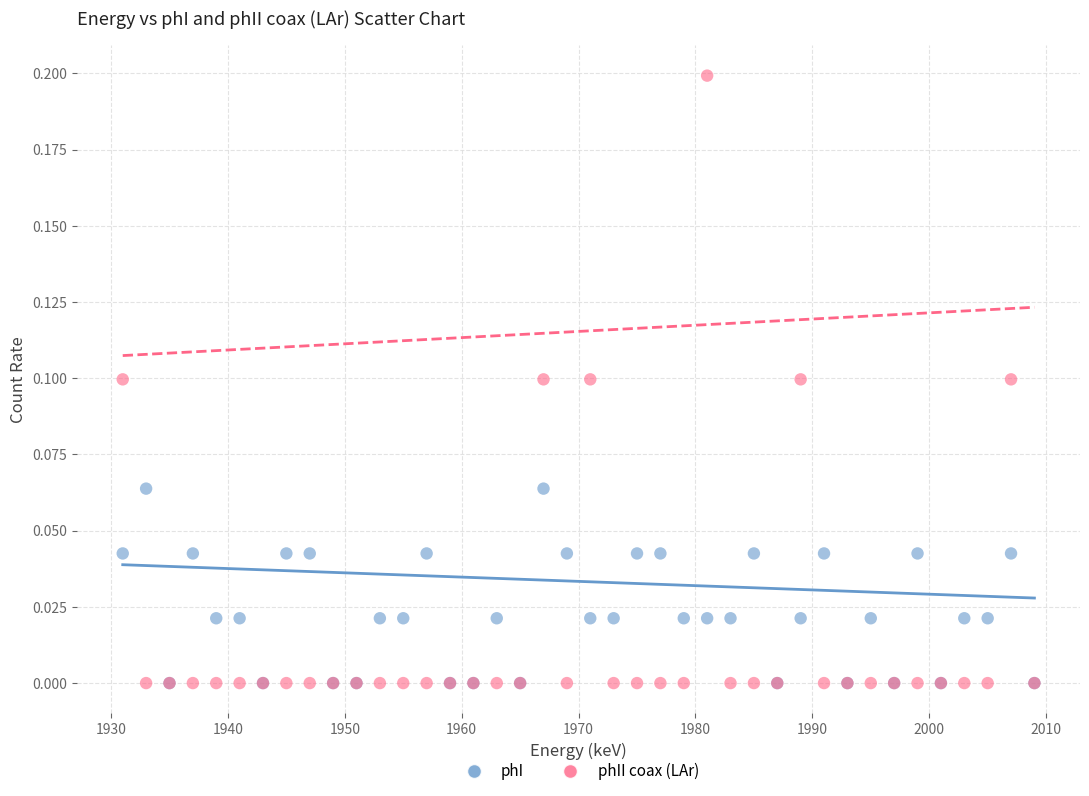

What are all the series names shown in the legend?

phI, phII coax (LAr)